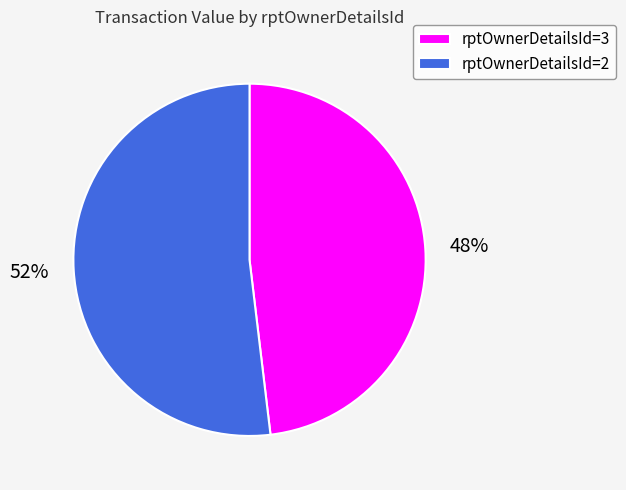

What is the smallest slice in the pie chart?

rptOwnerDetailsId=3